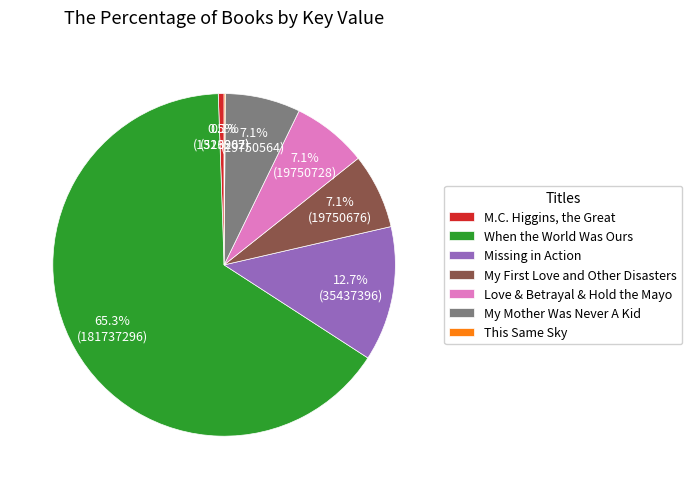

To the nearest percent, what is the difference between the largest and smallest slice percentages?

65%